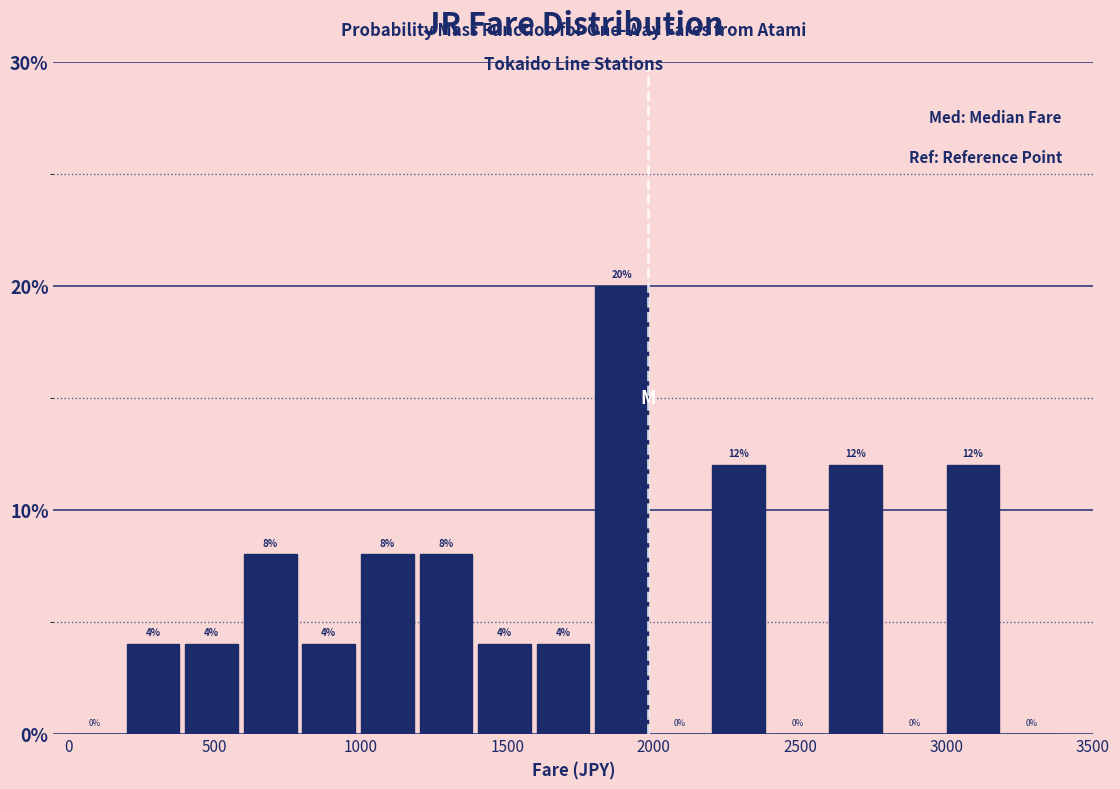

Reading left to right, list every bar in this chart as the range it spans on the x-axis followed by its height.

0 to 200: 0
200 to 400: 4
400 to 600: 4
600 to 800: 8
800 to 1000: 4
1000 to 1200: 8
1200 to 1400: 8
1400 to 1600: 4
1600 to 1800: 4
1800 to 2000: 20
2000 to 2200: 0
2200 to 2400: 12
2400 to 2600: 0
2600 to 2800: 12
2800 to 3000: 0
3000 to 3200: 12
3200 to 3400: 0